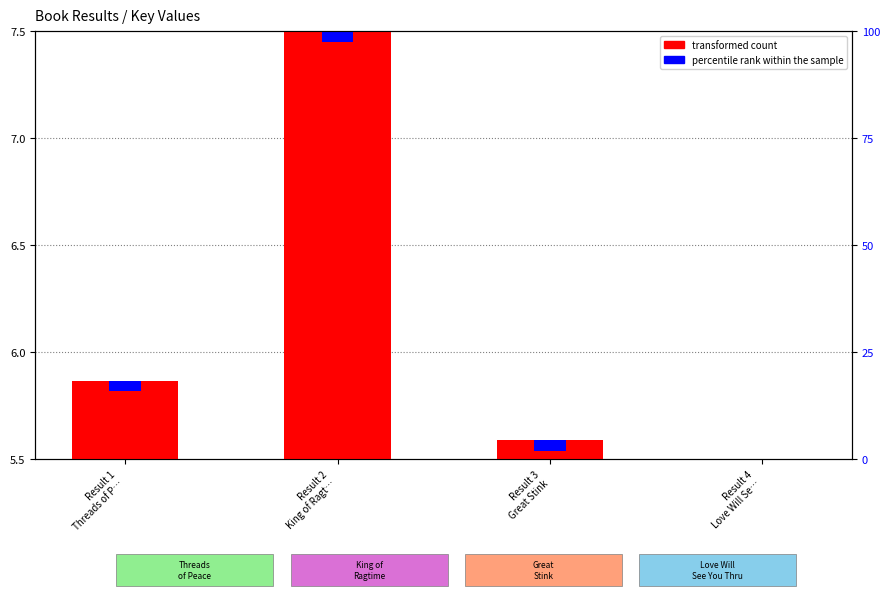

What position from the right is Result 4
Love Will Se…?

1